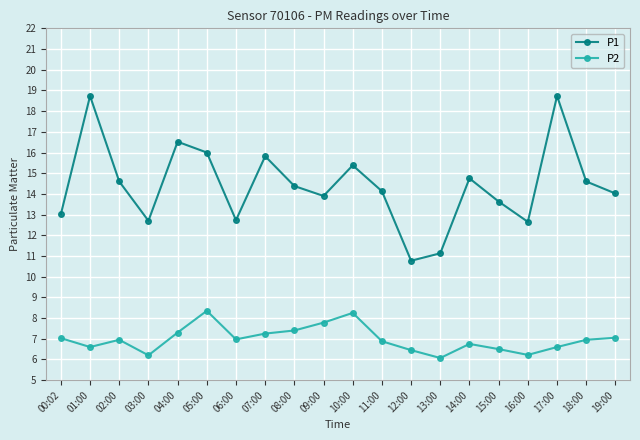

True or false: P1 and P2 cross at least once.

False